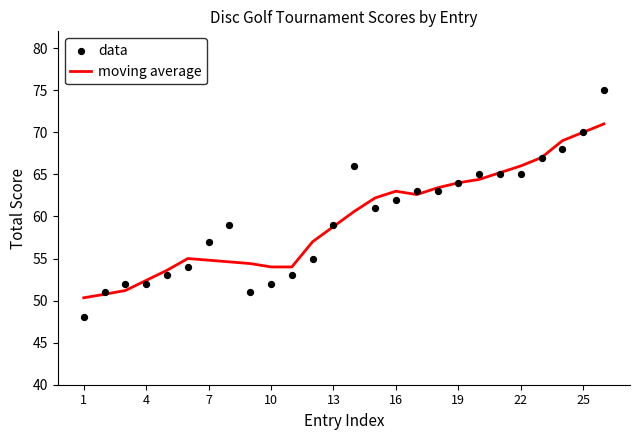

Which series contains the lowest Y value?

data